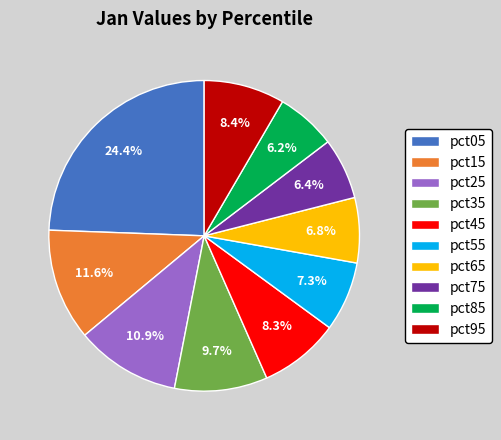

How much of the chart is everything except pct45?

91.7%